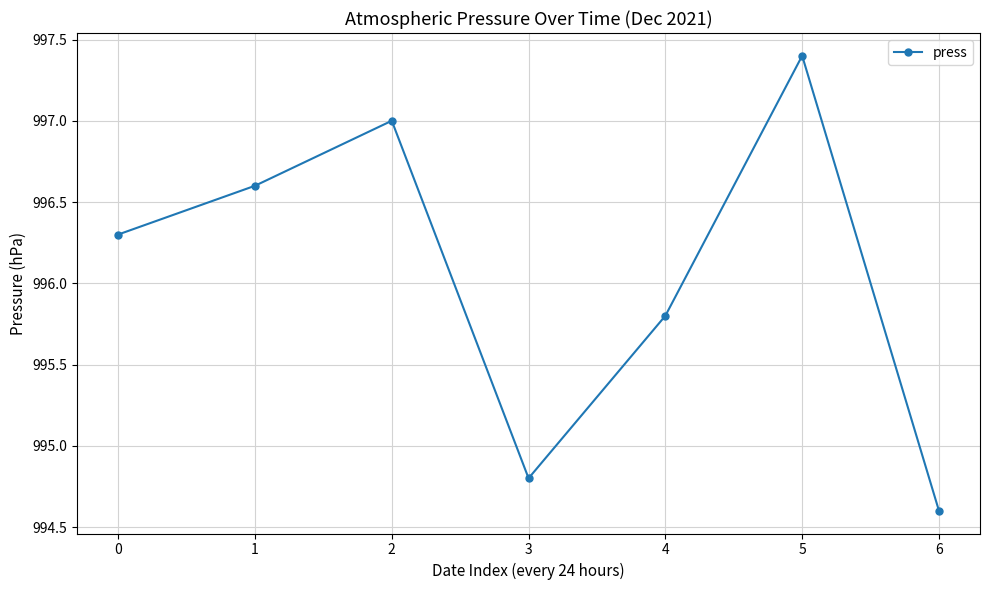

What is the value of the 4th point from the left?

994.8